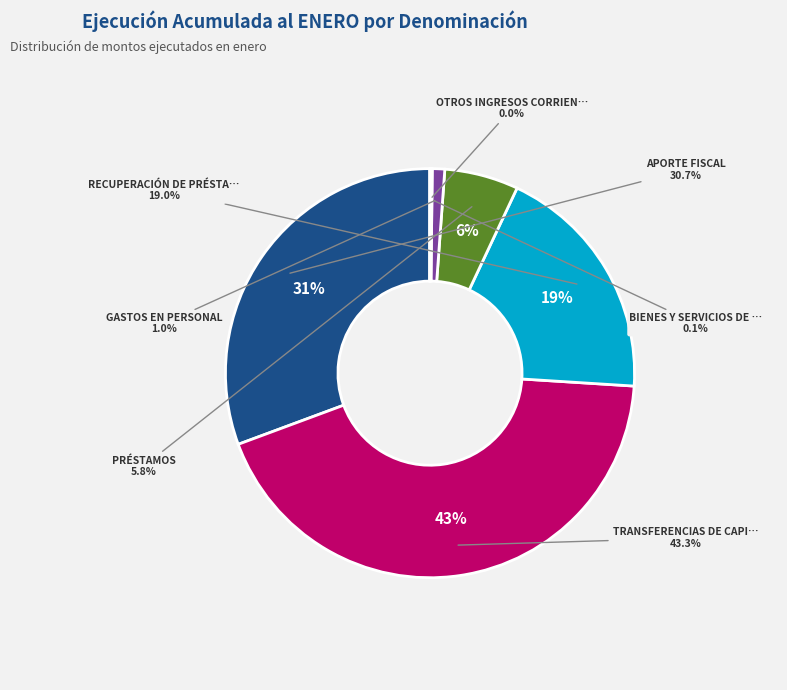

Approximately how many times larger is the value at OTROS INGRESOS CORRIENTES compared to BIENES Y SERVICIOS DE CONSUMO?

0.2